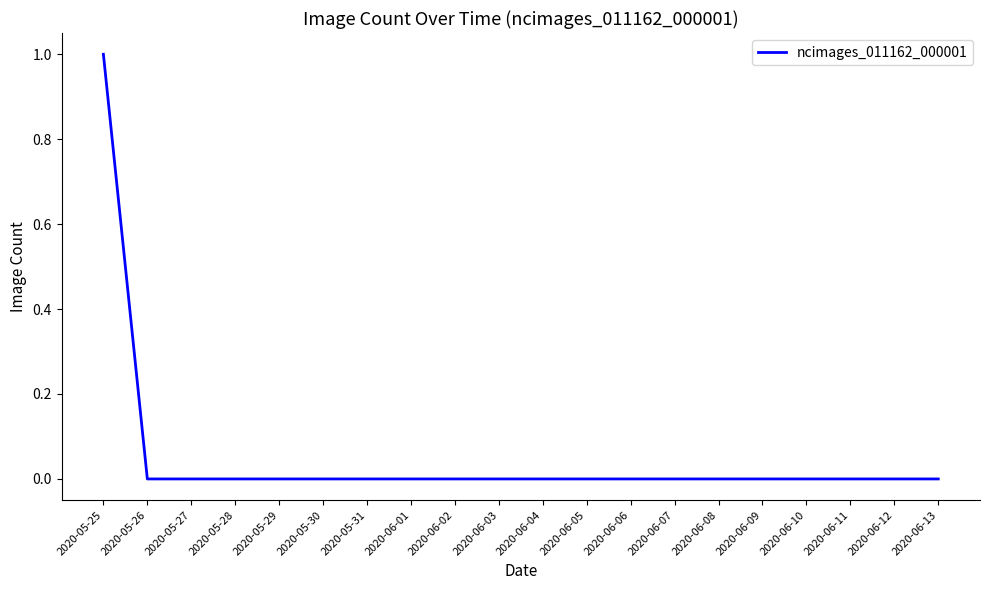

The chart shows a value of 0 at 2020-05-28. True or false?

True